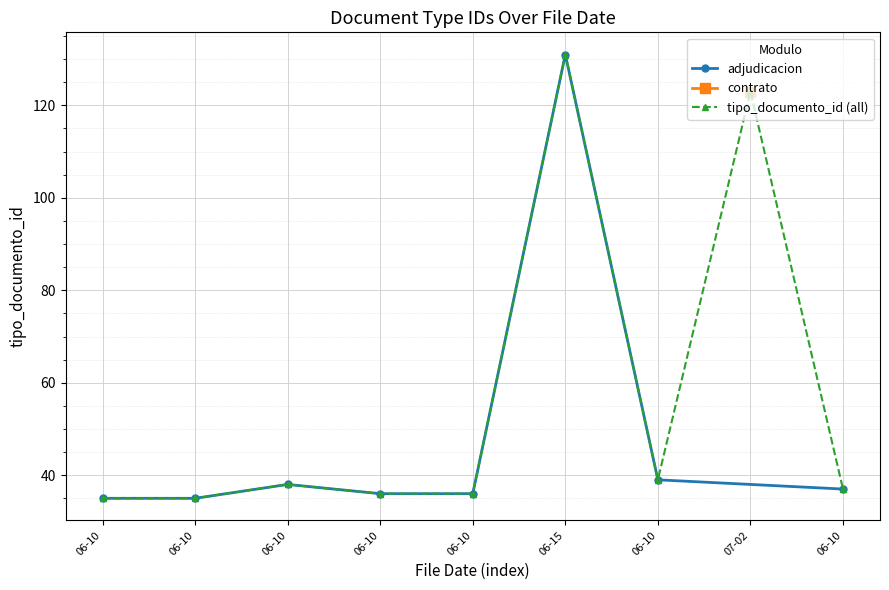

What is the minimum value shown in the chart?

35